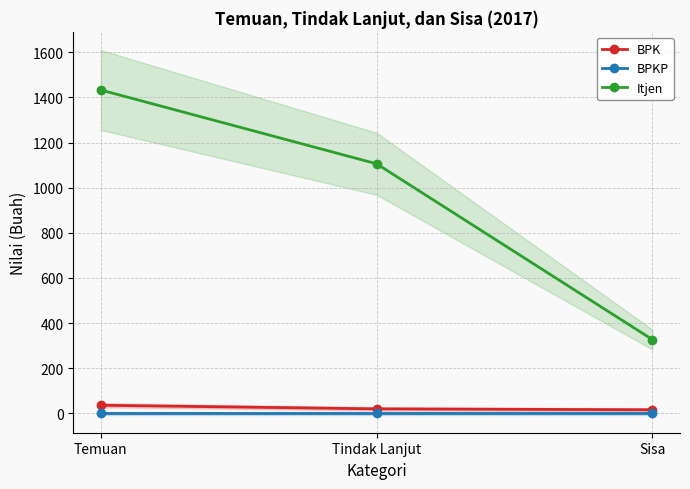

What is the average value of the Itjen series?

955